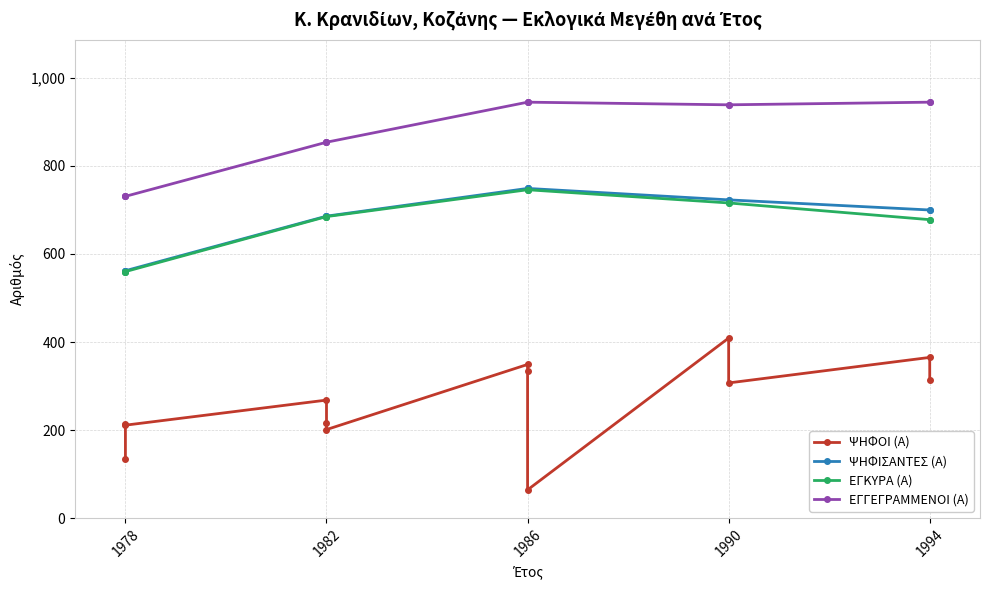

Does the chart display data point markers on the line(s)?

Yes